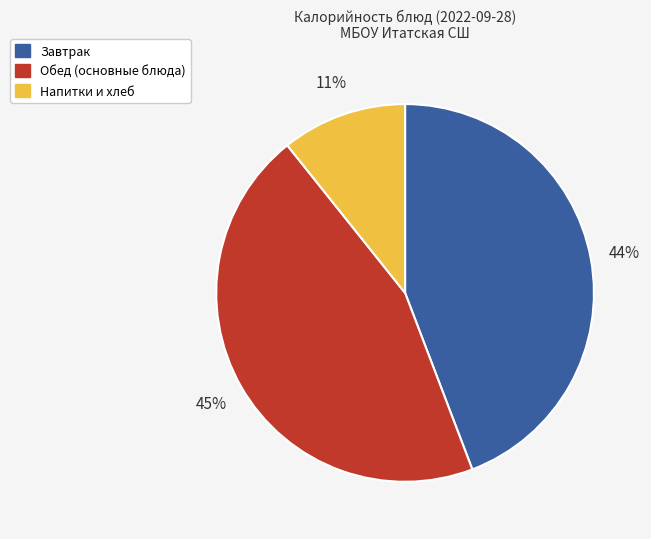

Do Завтрак and Напитки и хлеб together represent more than half of the pie?

Yes